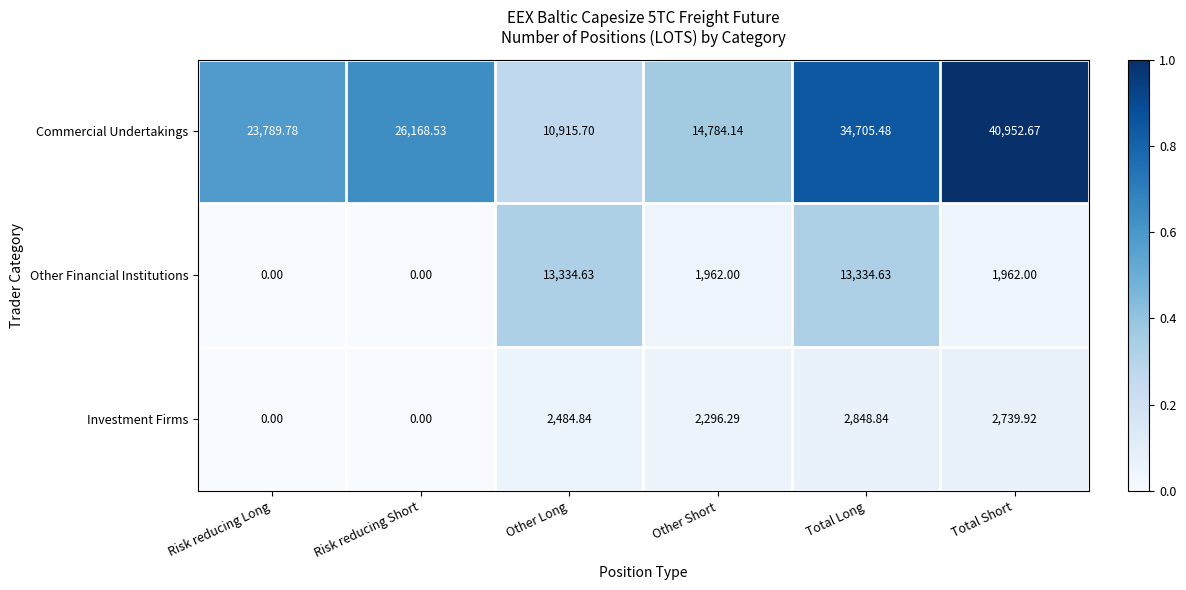

At which category does the chart reach its peak across all series?

Total Short